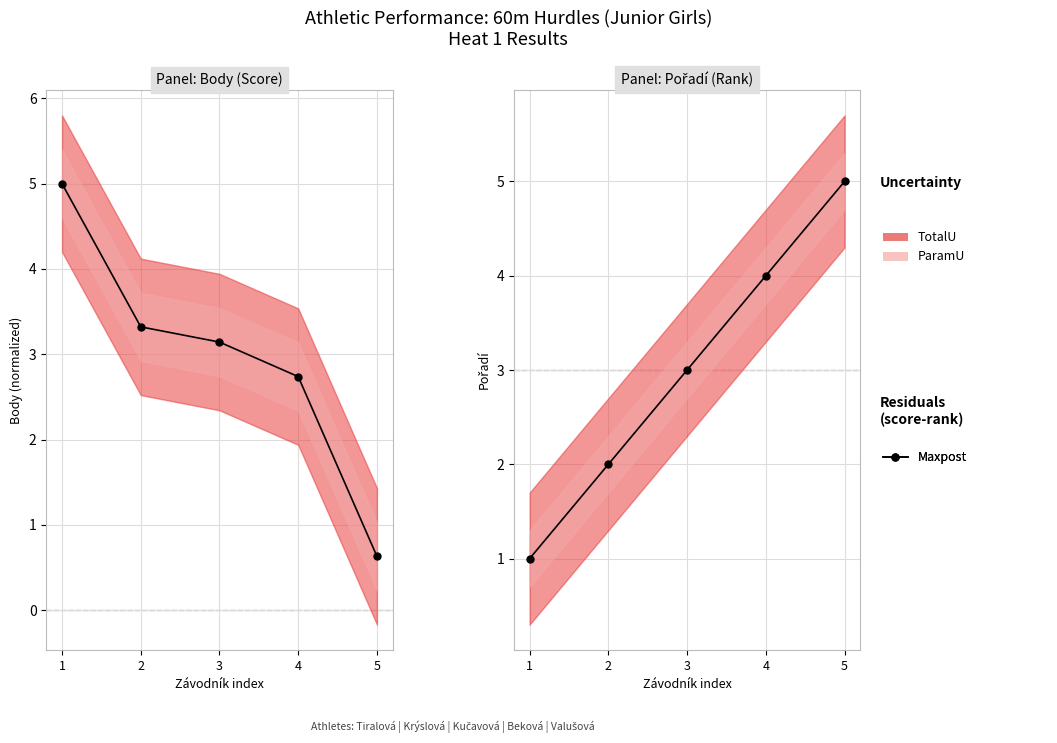

How many values exceed 3?

2